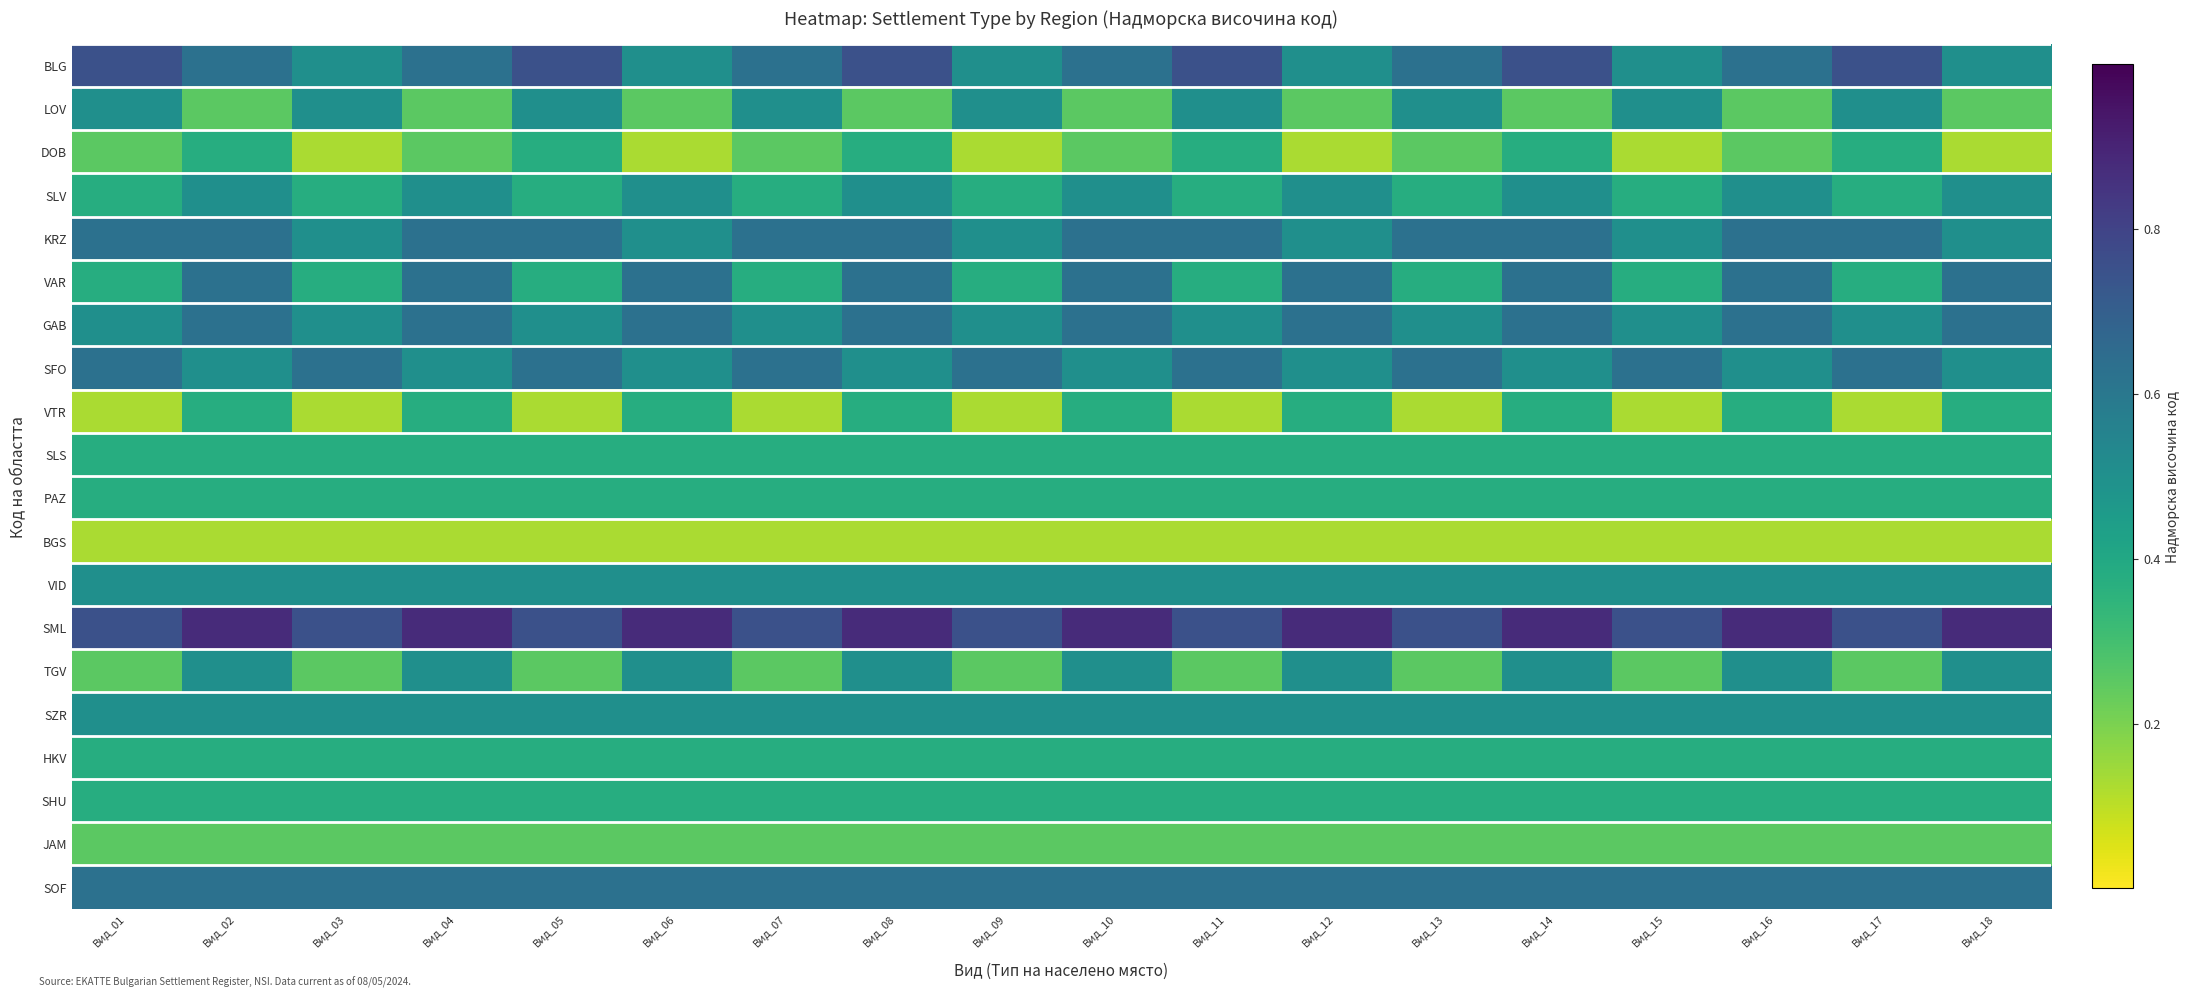

Reading left to right, list all the values displayed in this chart.

BLG: Вид_01=0.8	Вид_02=0.6	Вид_03=0.5	Вид_04=0.6	Вид_05=0.8	Вид_06=0.5	Вид_07=0.6	Вид_08=0.8	Вид_09=0.5	Вид_10=0.6	Вид_11=0.8	Вид_12=0.5	Вид_13=0.6	Вид_14=0.8	Вид_15=0.5	Вид_16=0.6	Вид_17=0.8	Вид_18=0.5
LOV: Вид_01=0.5	Вид_02=0.2	Вид_03=0.5	Вид_04=0.2	Вид_05=0.5	Вид_06=0.2	Вид_07=0.5	Вид_08=0.2	Вид_09=0.5	Вид_10=0.2	Вид_11=0.5	Вид_12=0.2	Вид_13=0.5	Вид_14=0.2	Вид_15=0.5	Вид_16=0.2	Вид_17=0.5	Вид_18=0.2
DOB: Вид_01=0.2	Вид_02=0.4	Вид_03=0.1	Вид_04=0.2	Вид_05=0.4	Вид_06=0.1	Вид_07=0.2	Вид_08=0.4	Вид_09=0.1	Вид_10=0.2	Вид_11=0.4	Вид_12=0.1	Вид_13=0.2	Вид_14=0.4	Вид_15=0.1	Вид_16=0.2	Вид_17=0.4	Вид_18=0.1
SLV: Вид_01=0.4	Вид_02=0.5	Вид_03=0.4	Вид_04=0.5	Вид_05=0.4	Вид_06=0.5	Вид_07=0.4	Вид_08=0.5	Вид_09=0.4	Вид_10=0.5	Вид_11=0.4	Вид_12=0.5	Вид_13=0.4	Вид_14=0.5	Вид_15=0.4	Вид_16=0.5	Вид_17=0.4	Вид_18=0.5
KRZ: Вид_01=0.6	Вид_02=0.6	Вид_03=0.5	Вид_04=0.6	Вид_05=0.6	Вид_06=0.5	Вид_07=0.6	Вид_08=0.6	Вид_09=0.5	Вид_10=0.6	Вид_11=0.6	Вид_12=0.5	Вид_13=0.6	Вид_14=0.6	Вид_15=0.5	Вид_16=0.6	Вид_17=0.6	Вид_18=0.5
VAR: Вид_01=0.4	Вид_02=0.6	Вид_03=0.4	Вид_04=0.6	Вид_05=0.4	Вид_06=0.6	Вид_07=0.4	Вид_08=0.6	Вид_09=0.4	Вид_10=0.6	Вид_11=0.4	Вид_12=0.6	Вид_13=0.4	Вид_14=0.6	Вид_15=0.4	Вид_16=0.6	Вид_17=0.4	Вид_18=0.6
GAB: Вид_01=0.5	Вид_02=0.6	Вид_03=0.5	Вид_04=0.6	Вид_05=0.5	Вид_06=0.6	Вид_07=0.5	Вид_08=0.6	Вид_09=0.5	Вид_10=0.6	Вид_11=0.5	Вид_12=0.6	Вид_13=0.5	Вид_14=0.6	Вид_15=0.5	Вид_16=0.6	Вид_17=0.5	Вид_18=0.6
SFO: Вид_01=0.6	Вид_02=0.5	Вид_03=0.6	Вид_04=0.5	Вид_05=0.6	Вид_06=0.5	Вид_07=0.6	Вид_08=0.5	Вид_09=0.6	Вид_10=0.5	Вид_11=0.6	Вид_12=0.5	Вид_13=0.6	Вид_14=0.5	Вид_15=0.6	Вид_16=0.5	Вид_17=0.6	Вид_18=0.5
VTR: Вид_01=0.1	Вид_02=0.4	Вид_03=0.1	Вид_04=0.4	Вид_05=0.1	Вид_06=0.4	Вид_07=0.1	Вид_08=0.4	Вид_09=0.1	Вид_10=0.4	Вид_11=0.1	Вид_12=0.4	Вид_13=0.1	Вид_14=0.4	Вид_15=0.1	Вид_16=0.4	Вид_17=0.1	Вид_18=0.4
SLS: Вид_01=0.4	Вид_02=0.4	Вид_03=0.4	Вид_04=0.4	Вид_05=0.4	Вид_06=0.4	Вид_07=0.4	Вид_08=0.4	Вид_09=0.4	Вид_10=0.4	Вид_11=0.4	Вид_12=0.4	Вид_13=0.4	Вид_14=0.4	Вид_15=0.4	Вид_16=0.4	Вид_17=0.4	Вид_18=0.4
PAZ: Вид_01=0.4	Вид_02=0.4	Вид_03=0.4	Вид_04=0.4	Вид_05=0.4	Вид_06=0.4	Вид_07=0.4	Вид_08=0.4	Вид_09=0.4	Вид_10=0.4	Вид_11=0.4	Вид_12=0.4	Вид_13=0.4	Вид_14=0.4	Вид_15=0.4	Вид_16=0.4	Вид_17=0.4	Вид_18=0.4
BGS: Вид_01=0.1	Вид_02=0.1	Вид_03=0.1	Вид_04=0.1	Вид_05=0.1	Вид_06=0.1	Вид_07=0.1	Вид_08=0.1	Вид_09=0.1	Вид_10=0.1	Вид_11=0.1	Вид_12=0.1	Вид_13=0.1	Вид_14=0.1	Вид_15=0.1	Вид_16=0.1	Вид_17=0.1	Вид_18=0.1
VID: Вид_01=0.5	Вид_02=0.5	Вид_03=0.5	Вид_04=0.5	Вид_05=0.5	Вид_06=0.5	Вид_07=0.5	Вид_08=0.5	Вид_09=0.5	Вид_10=0.5	Вид_11=0.5	Вид_12=0.5	Вид_13=0.5	Вид_14=0.5	Вид_15=0.5	Вид_16=0.5	Вид_17=0.5	Вид_18=0.5
SML: Вид_01=0.8	Вид_02=0.9	Вид_03=0.8	Вид_04=0.9	Вид_05=0.8	Вид_06=0.9	Вид_07=0.8	Вид_08=0.9	Вид_09=0.8	Вид_10=0.9	Вид_11=0.8	Вид_12=0.9	Вид_13=0.8	Вид_14=0.9	Вид_15=0.8	Вид_16=0.9	Вид_17=0.8	Вид_18=0.9
TGV: Вид_01=0.2	Вид_02=0.5	Вид_03=0.2	Вид_04=0.5	Вид_05=0.2	Вид_06=0.5	Вид_07=0.2	Вид_08=0.5	Вид_09=0.2	Вид_10=0.5	Вид_11=0.2	Вид_12=0.5	Вид_13=0.2	Вид_14=0.5	Вид_15=0.2	Вид_16=0.5	Вид_17=0.2	Вид_18=0.5
SZR: Вид_01=0.5	Вид_02=0.5	Вид_03=0.5	Вид_04=0.5	Вид_05=0.5	Вид_06=0.5	Вид_07=0.5	Вид_08=0.5	Вид_09=0.5	Вид_10=0.5	Вид_11=0.5	Вид_12=0.5	Вид_13=0.5	Вид_14=0.5	Вид_15=0.5	Вид_16=0.5	Вид_17=0.5	Вид_18=0.5
HKV: Вид_01=0.4	Вид_02=0.4	Вид_03=0.4	Вид_04=0.4	Вид_05=0.4	Вид_06=0.4	Вид_07=0.4	Вид_08=0.4	Вид_09=0.4	Вид_10=0.4	Вид_11=0.4	Вид_12=0.4	Вид_13=0.4	Вид_14=0.4	Вид_15=0.4	Вид_16=0.4	Вид_17=0.4	Вид_18=0.4
SHU: Вид_01=0.4	Вид_02=0.4	Вид_03=0.4	Вид_04=0.4	Вид_05=0.4	Вид_06=0.4	Вид_07=0.4	Вид_08=0.4	Вид_09=0.4	Вид_10=0.4	Вид_11=0.4	Вид_12=0.4	Вид_13=0.4	Вид_14=0.4	Вид_15=0.4	Вид_16=0.4	Вид_17=0.4	Вид_18=0.4
JAM: Вид_01=0.2	Вид_02=0.2	Вид_03=0.2	Вид_04=0.2	Вид_05=0.2	Вид_06=0.2	Вид_07=0.2	Вид_08=0.2	Вид_09=0.2	Вид_10=0.2	Вид_11=0.2	Вид_12=0.2	Вид_13=0.2	Вид_14=0.2	Вид_15=0.2	Вид_16=0.2	Вид_17=0.2	Вид_18=0.2
SOF: Вид_01=0.6	Вид_02=0.6	Вид_03=0.6	Вид_04=0.6	Вид_05=0.6	Вид_06=0.6	Вид_07=0.6	Вид_08=0.6	Вид_09=0.6	Вид_10=0.6	Вид_11=0.6	Вид_12=0.6	Вид_13=0.6	Вид_14=0.6	Вид_15=0.6	Вид_16=0.6	Вид_17=0.6	Вид_18=0.6